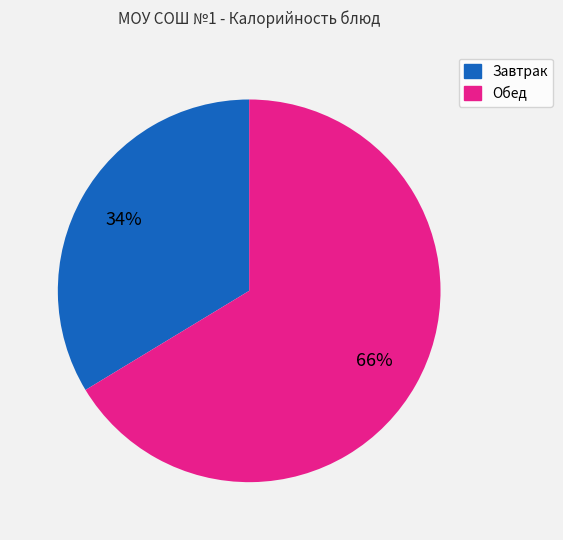

To the nearest percent, what is the average slice percentage?

50%